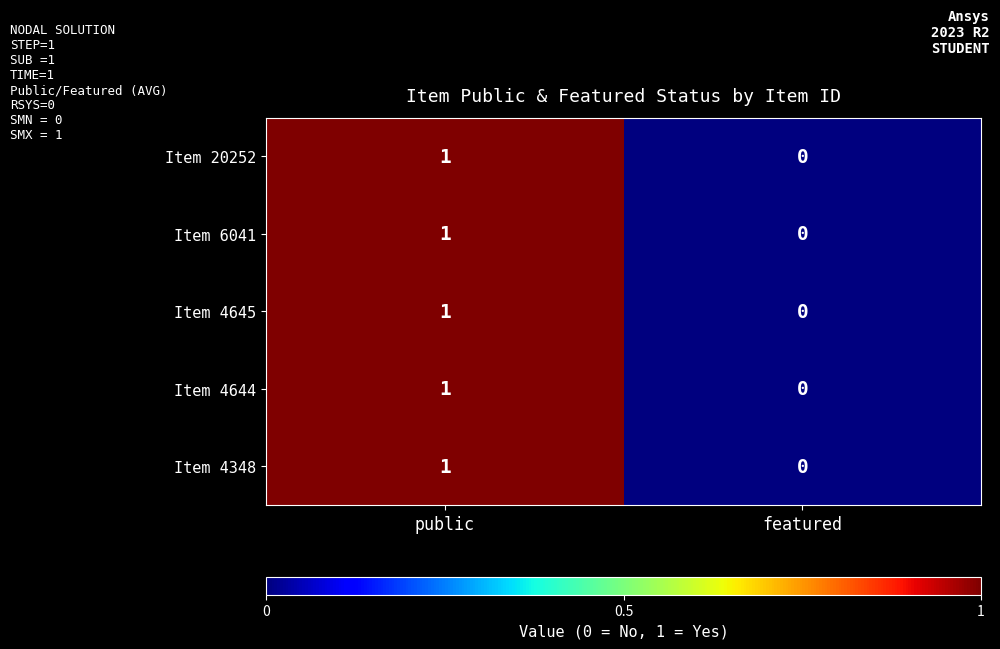

At which label is Item 20252 closest to 0?

featured